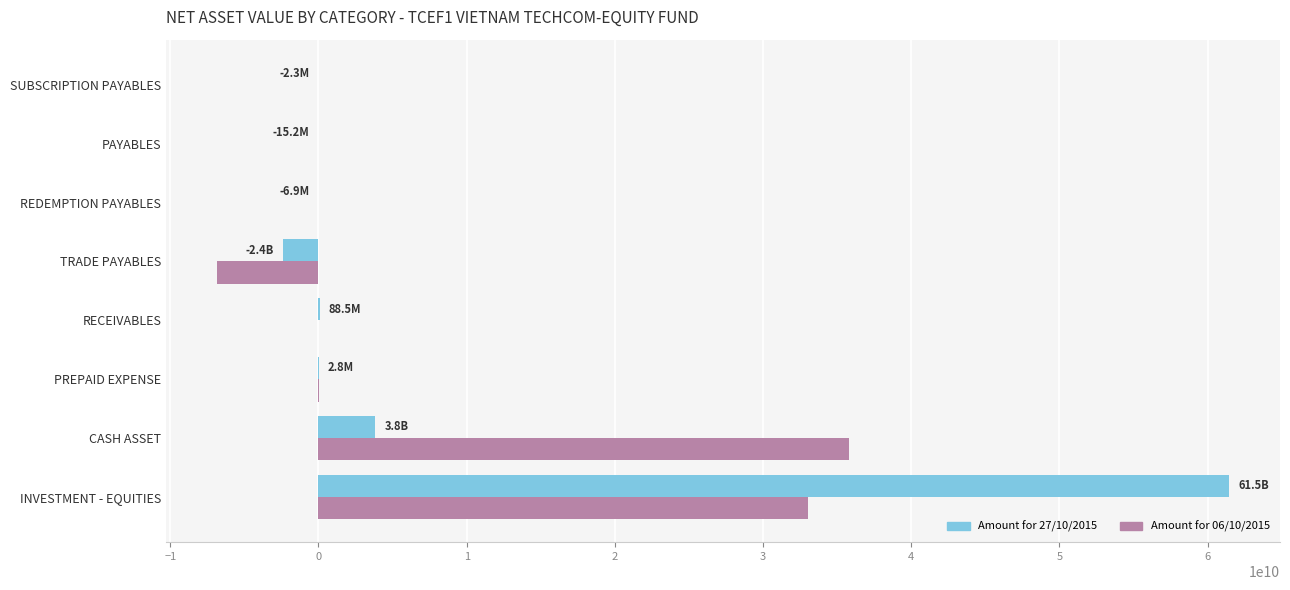

True or false: Amount for 06/10/2015 has a value of 33037072000 at INVESTMENT - EQUITIES.

True